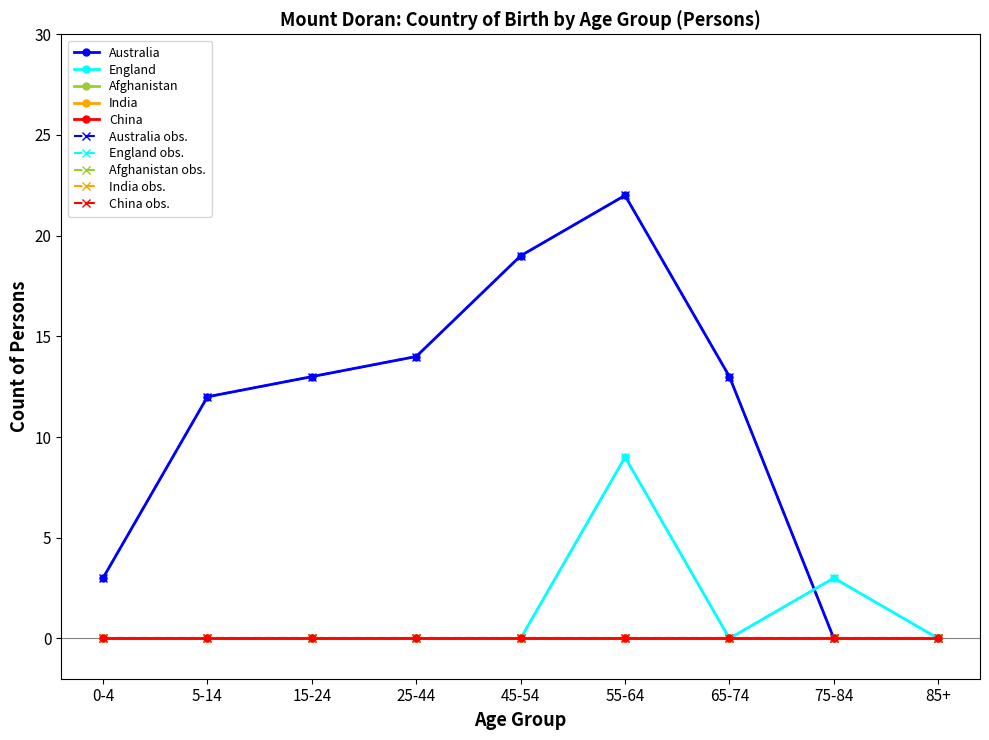

Reading left to right, transcribe all the data shown in this chart.

Australia: 0-4=3	5-14=12	15-24=13	25-44=14	45-54=19	55-64=22	65-74=13	75-84=0	85+=0
England: 0-4=0	5-14=0	15-24=0	25-44=0	45-54=0	55-64=9	65-74=0	75-84=3	85+=0
Afghanistan: 0-4=0	5-14=0	15-24=0	25-44=0	45-54=0	55-64=0	65-74=0	75-84=0	85+=0
India: 0-4=0	5-14=0	15-24=0	25-44=0	45-54=0	55-64=0	65-74=0	75-84=0	85+=0
China: 0-4=0	5-14=0	15-24=0	25-44=0	45-54=0	55-64=0	65-74=0	75-84=0	85+=0